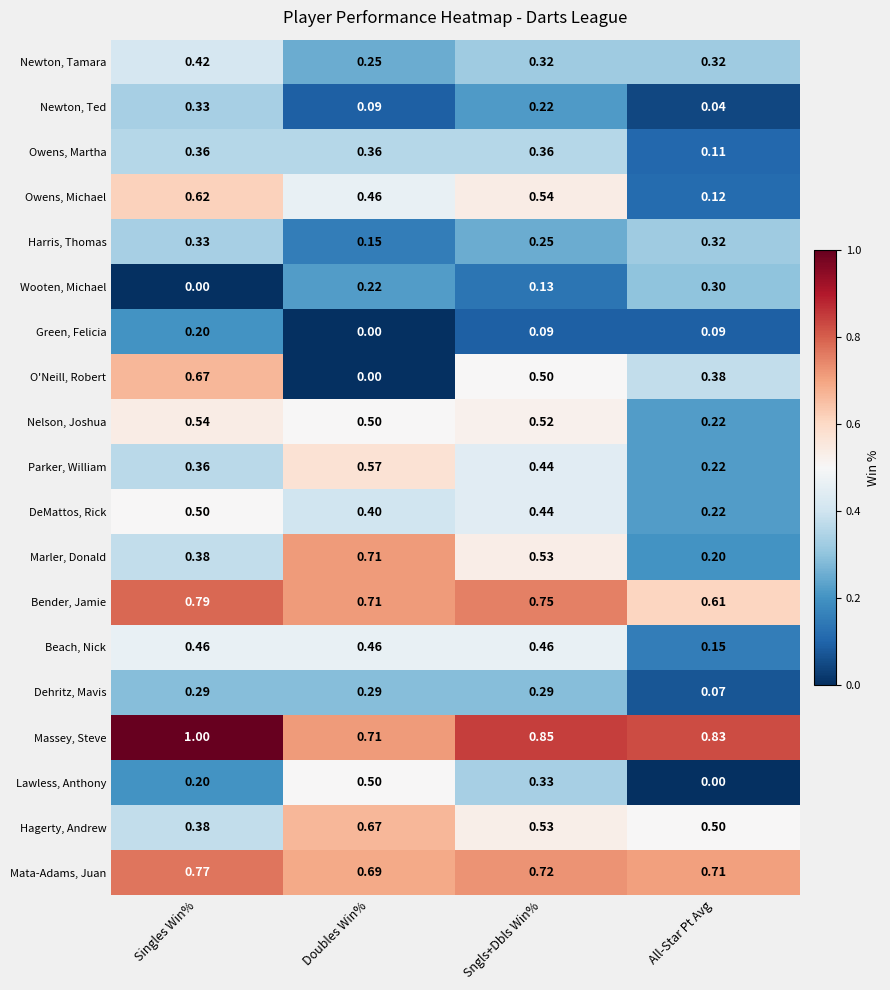

Which series has the largest total across all categories?

Massey, Steve